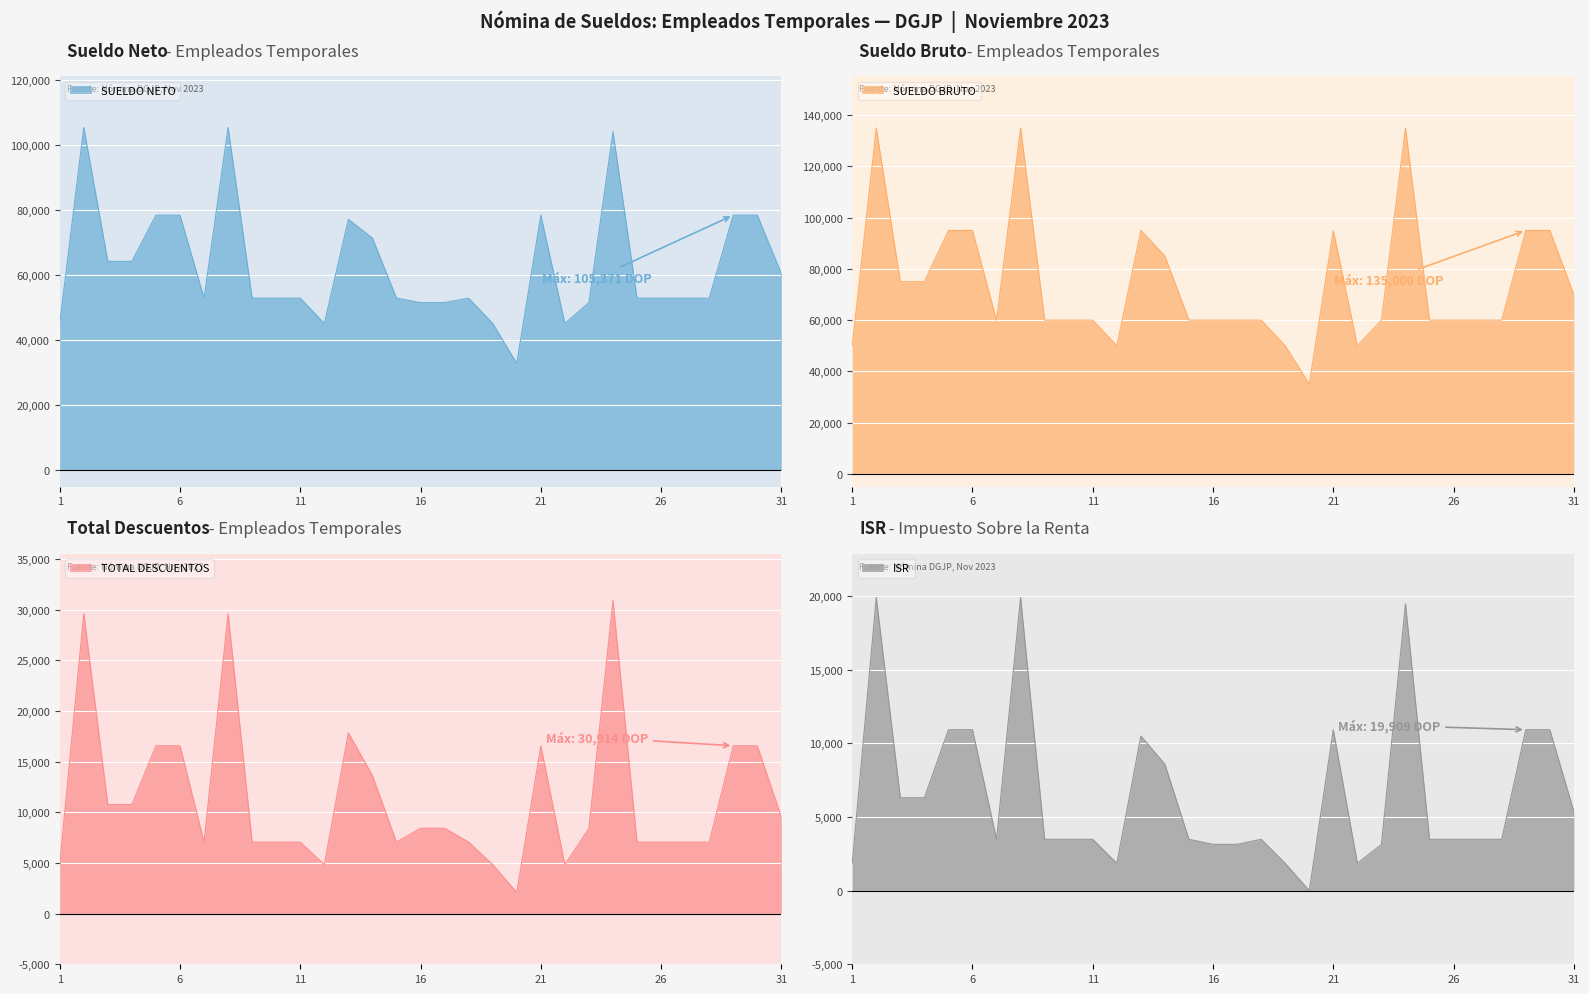

Reading right to left, what are all the values shown in this chart?

SUELDO NETO: 60469.5	78431.3	78431.3	52942.3	52942.3	52942.3	52942.3	104085.1	51570.0	45166.0	78431.3	32906.5	45166.0	52942.3	51570.0	51570.0	52942.3	71374.5	77144.7	45166.0	52942.3	52942.3	52942.3	105371.7	52942.3	78431.3	78431.3	64233.2	64233.1	105371.7	45166.0
ISR: 5368.5	10929.2	10929.2	3486.7	3486.7	3486.7	3486.7	19480.5	3143.6	1854.0	10929.2	0.0	1854.0	3486.7	3143.6	3143.6	3486.7	8577.0	10500.4	1854.0	3486.7	3486.7	3486.7	19909.4	3486.7	10929.2	10929.2	6309.4	6309.4	19909.4	1854.0
TOTAL DESCUENTOS: 9530.5	16568.7	16568.7	7057.7	7057.7	7057.7	7057.7	30914.9	8430.0	4834.0	16568.7	2093.5	4834.0	7057.7	8430.0	8430.0	7057.7	13625.5	17855.3	4834.0	7057.7	7057.7	7057.7	29628.3	7057.7	16568.7	16568.7	10766.9	10766.9	29628.3	4834.0
SUELDO BRUTO: 70000.0	95000.0	95000.0	60000.0	60000.0	60000.0	60000.0	135000.0	60000.0	50000.0	95000.0	35000.0	50000.0	60000.0	60000.0	60000.0	60000.0	85000.0	95000.0	50000.0	60000.0	60000.0	60000.0	135000.0	60000.0	95000.0	95000.0	75000.0	75000.0	135000.0	50000.0